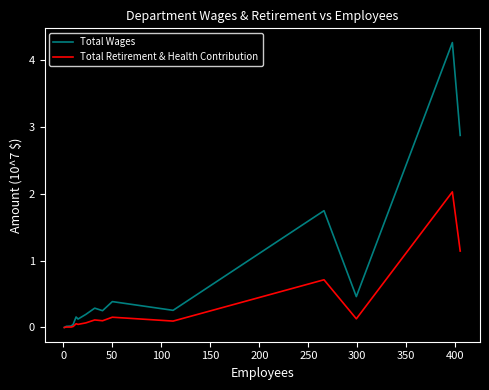

What is the greatest value displayed?

4.3